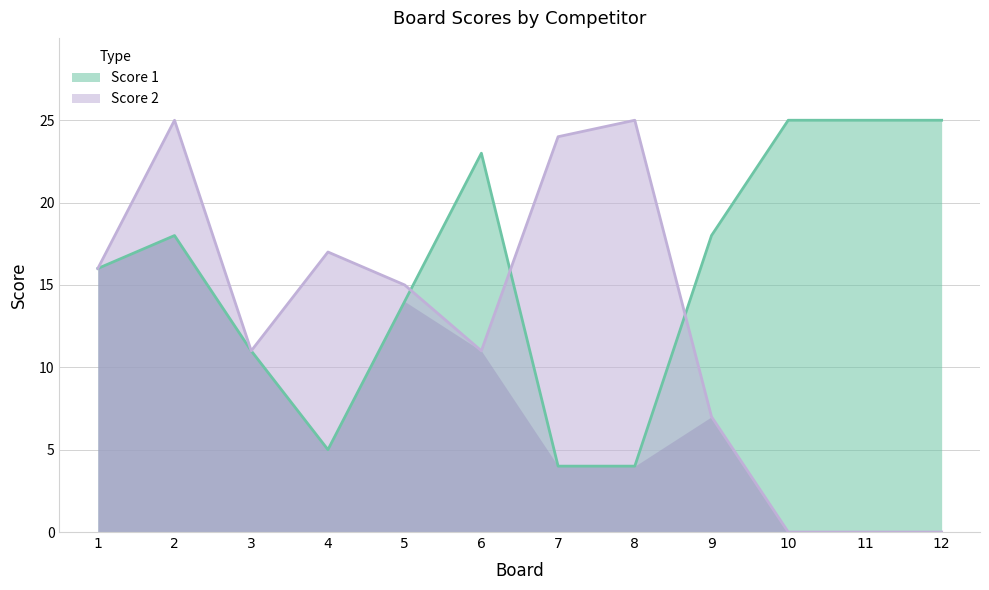

What is the difference between the Score 2 values at 1 and 5?

1